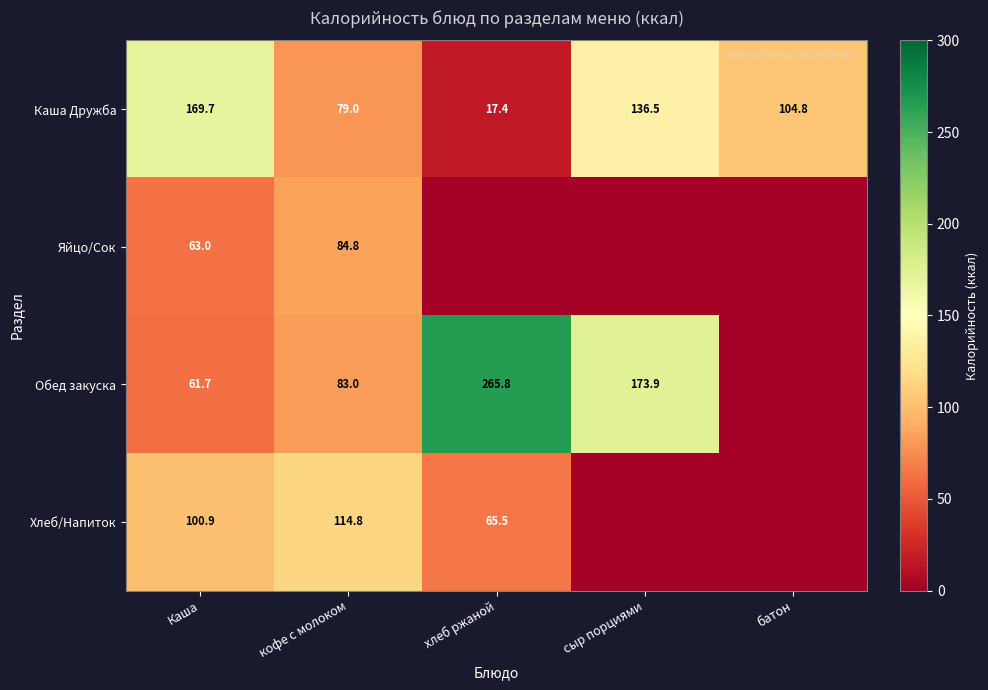

The value of Каша Дружба at Каша is 169.7. True or false?

True